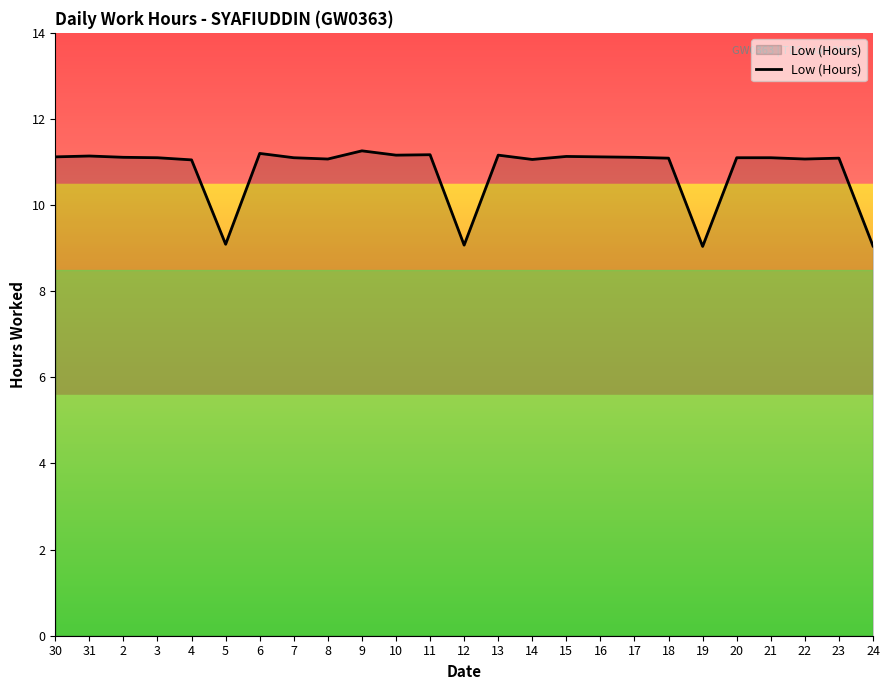

Approximately how many times larger is the value at 13 compared to 22?

1.0